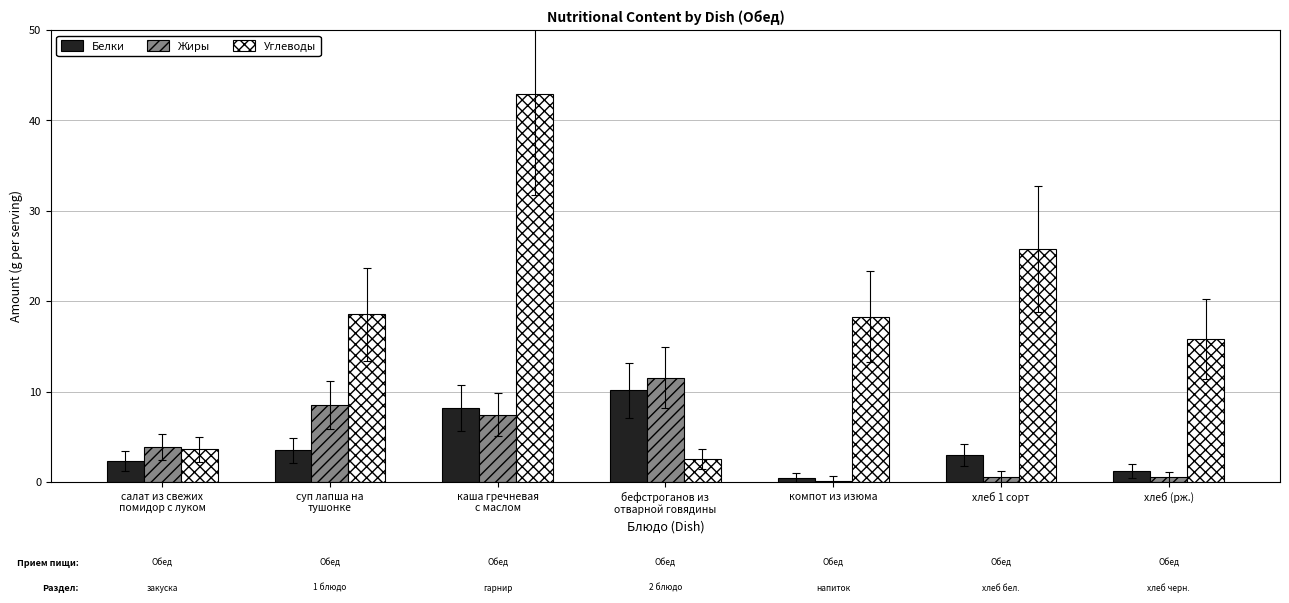

Where does the Углеводы series first go above 18?

суп лапша на
тушонке